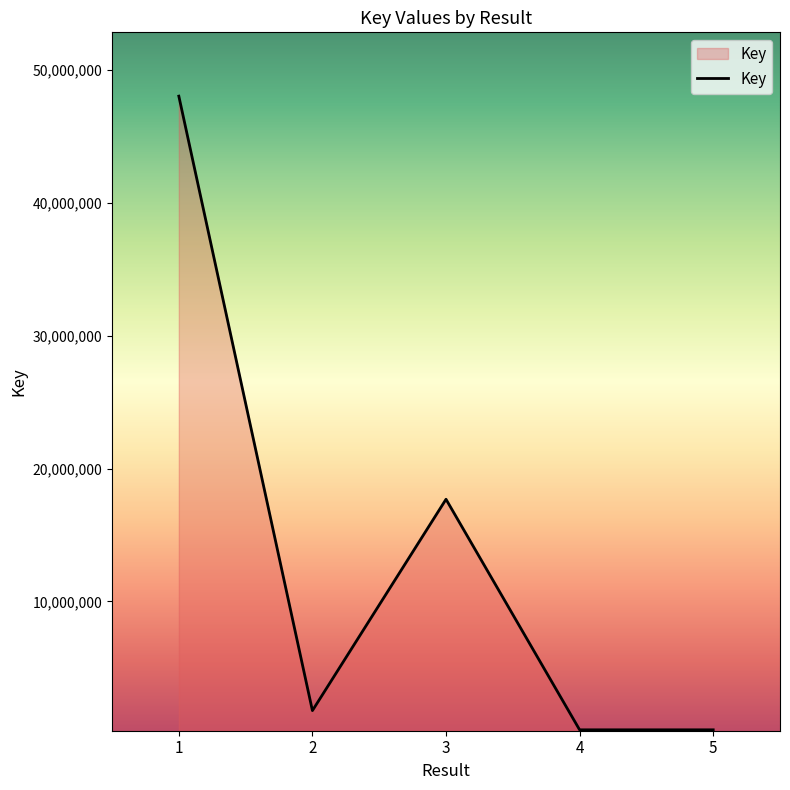

What is the average value?

13634683